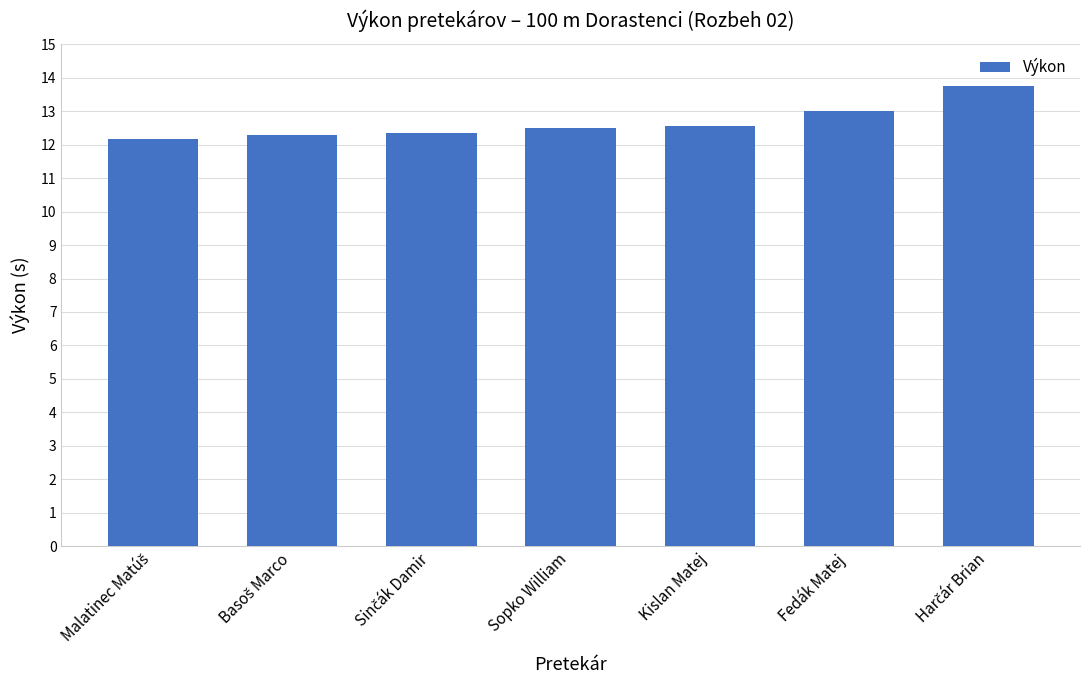

What is the difference between the second highest and second lowest values?

0.7